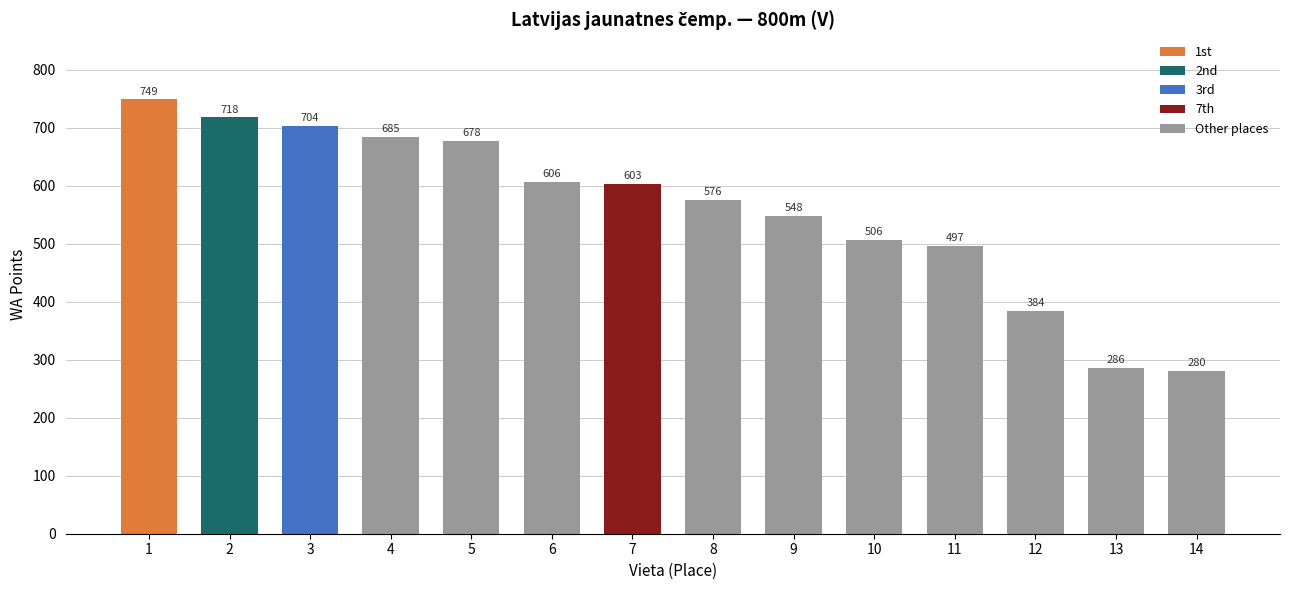

Are the bars grouped side by side (vs. stacked)?

No